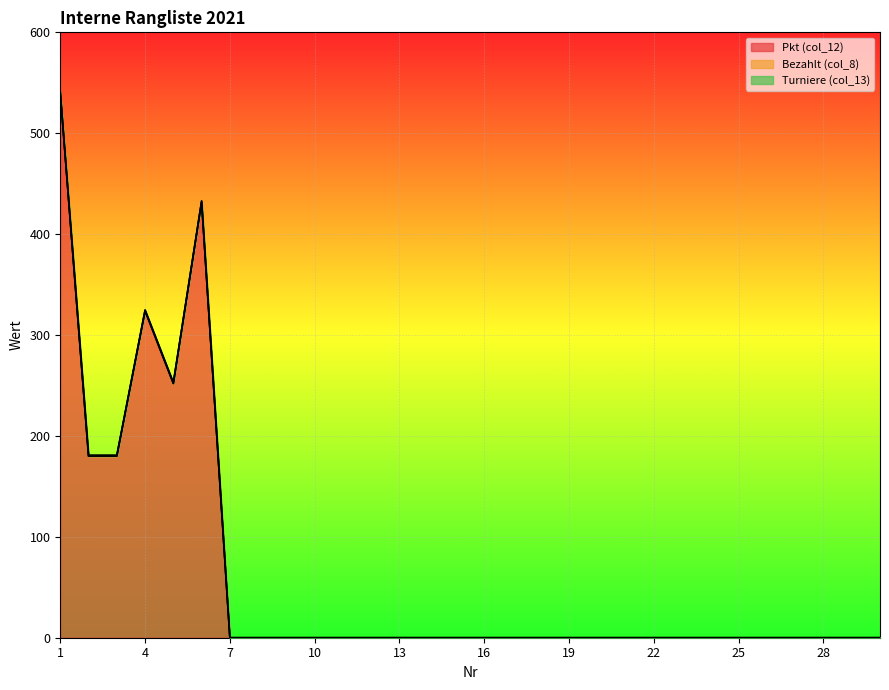

Does the chart display data point markers on the line(s)?

No